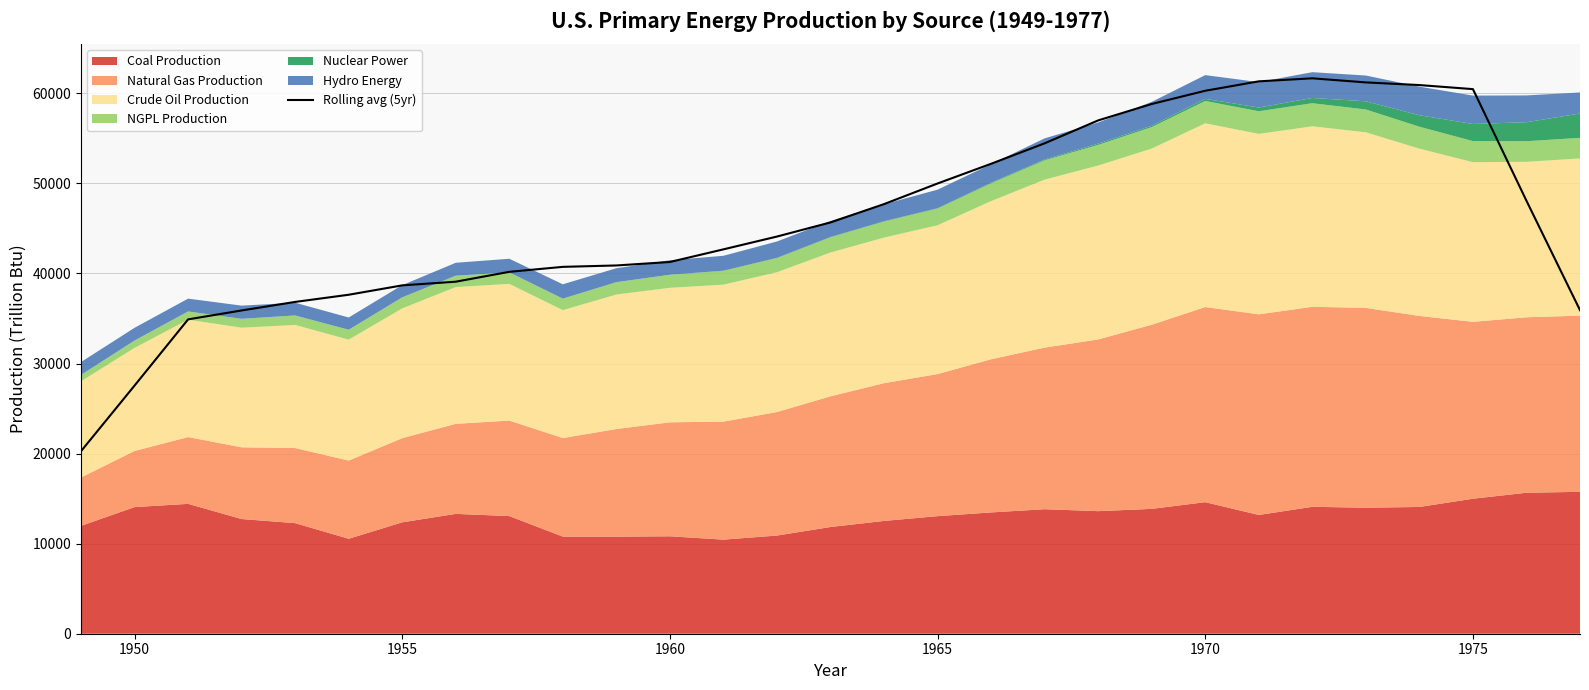

The value of Rolling avg (5yr) at 1975 is 60467.7. True or false?

True